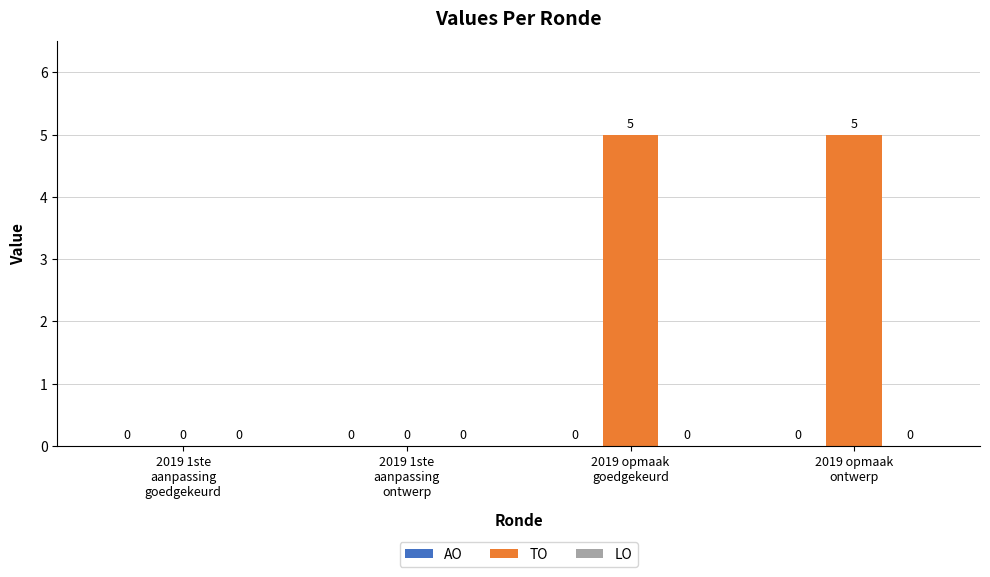

What is the greatest value displayed?

5